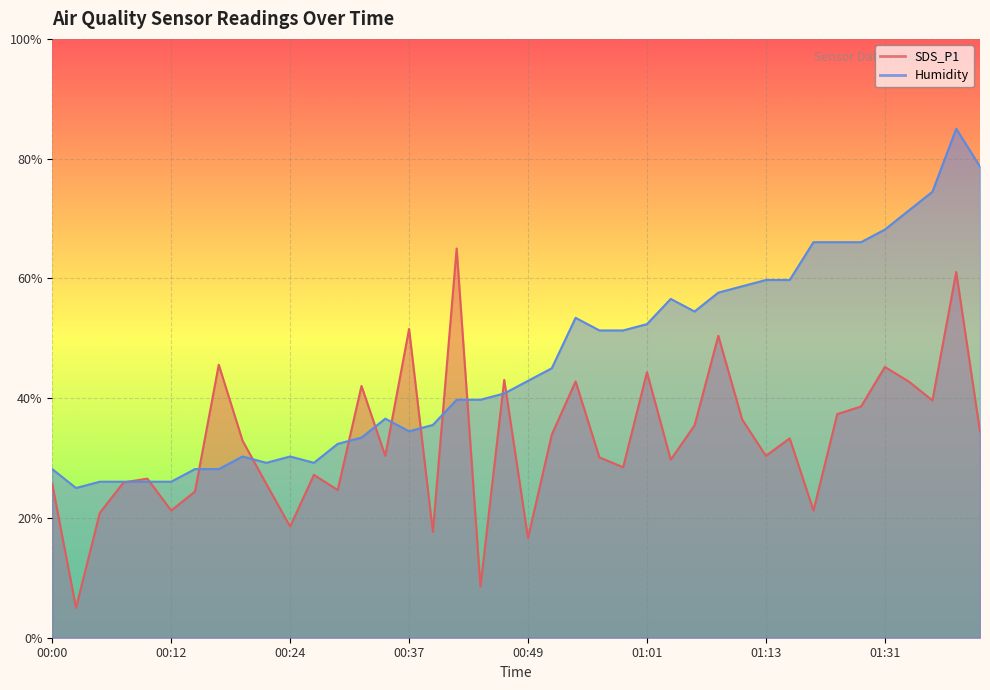

The value of Humidity at 00:46 is 11.7. True or false?

False